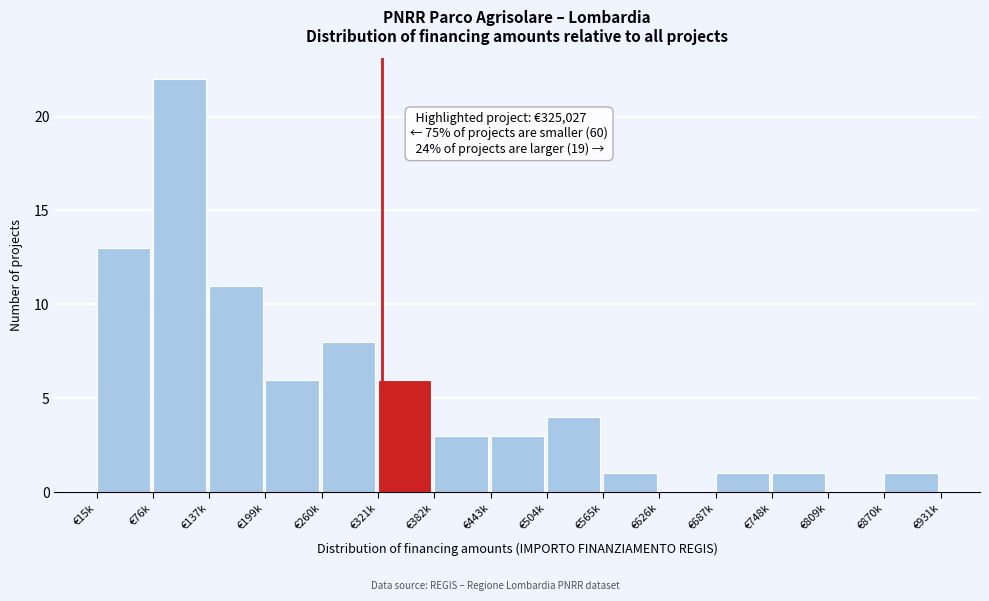

Reading left to right, what are all the values shown in this chart?

€15k=13	€76k=22	€137k=11	€199k=6	€260k=8	€321k=6	€382k=3	€443k=3	€504k=4	€565k=1	€626k=0	€687k=1	€748k=1	€809k=0	€870k=1